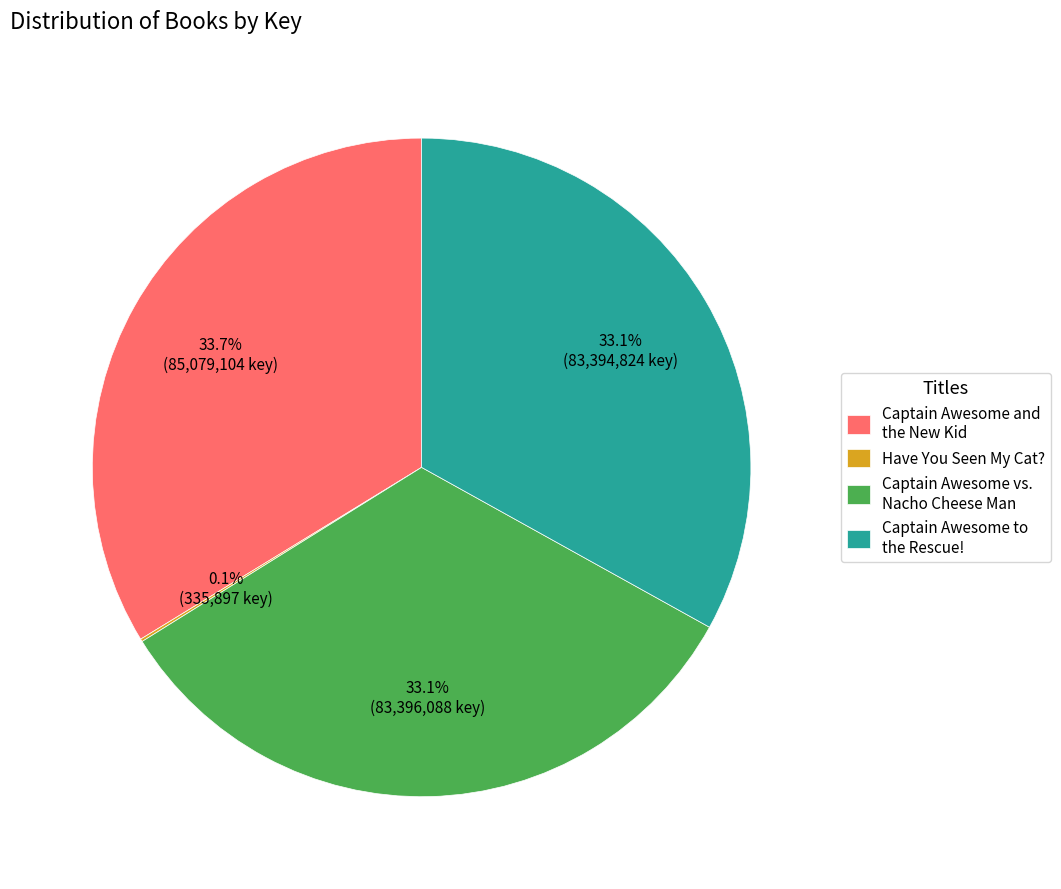

What percentage is the Captain Awesome and the New Kid slice, to the nearest percent?

34%